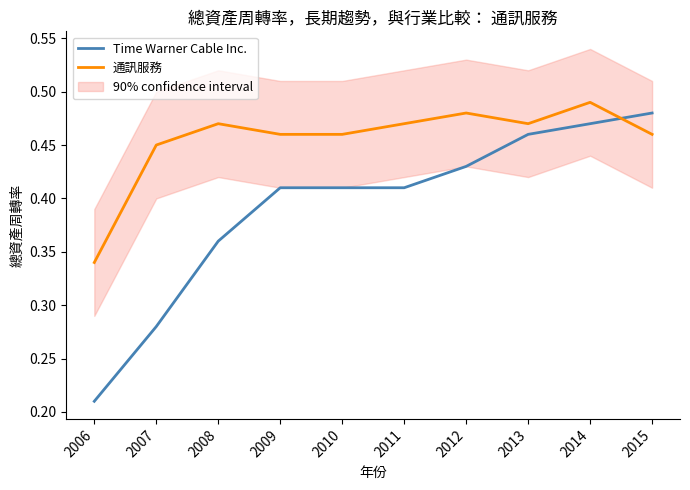

Reading left to right, transcribe all the data shown in this chart.

Time Warner Cable Inc.: 0.2	0.3	0.4	0.4	0.4	0.4	0.4	0.5	0.5	0.5
通訊服務: 0.3	0.5	0.5	0.5	0.5	0.5	0.5	0.5	0.5	0.5